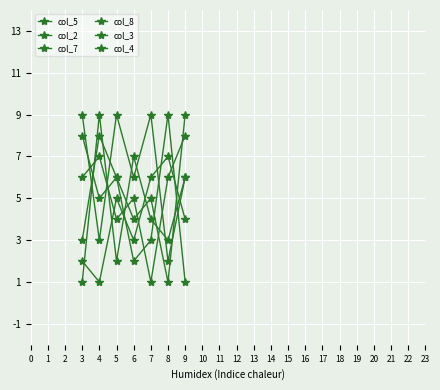

What is the difference between the second highest and second lowest values in the col_3 series?

6